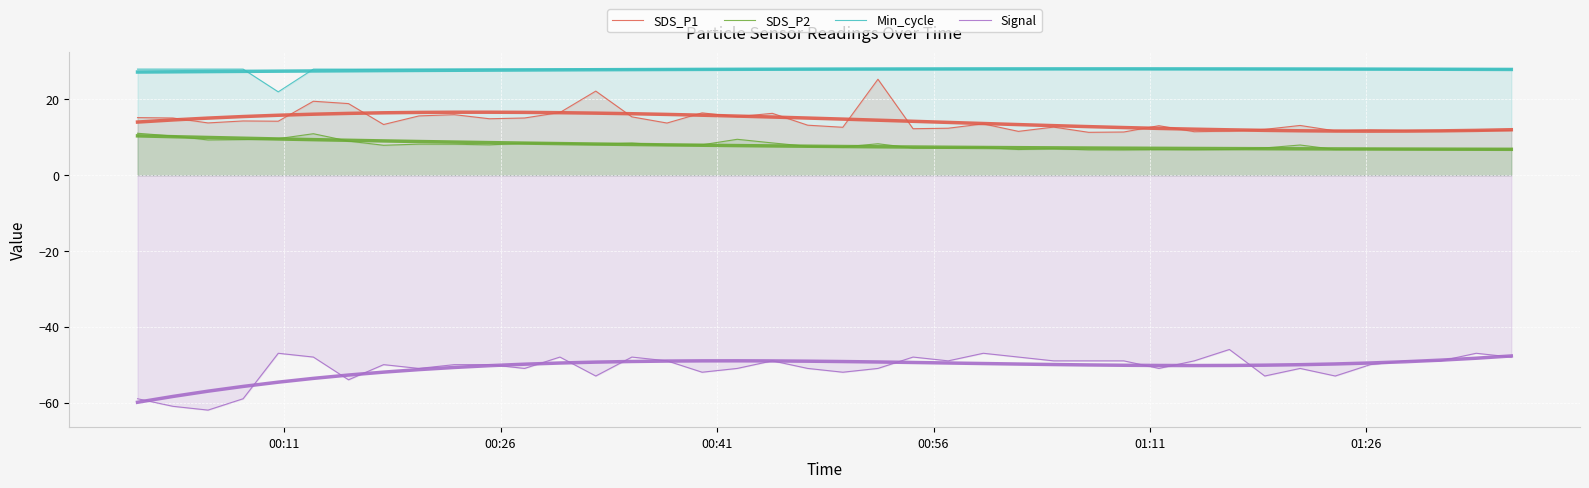

List the series in order of their peak value, highest first.

Min_cycle, SDS_P1, SDS_P2, Signal